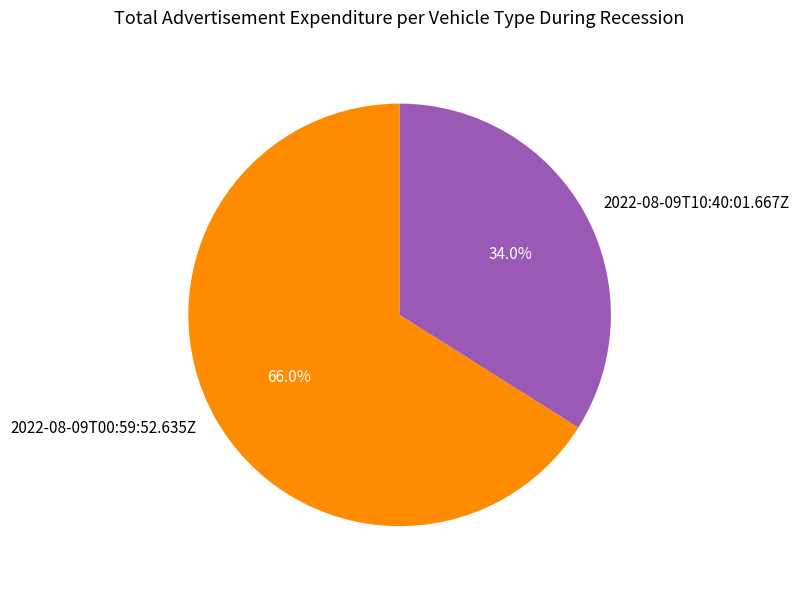

Which category accounts for the majority?

2022-08-09T00:59:52.635Z